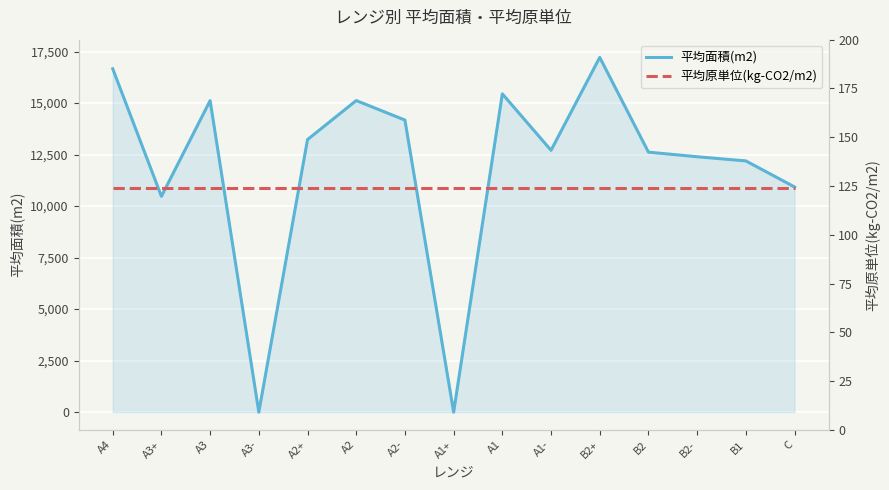

Reading right to left, list all the values displayed in this chart.

平均面積(m2): 10928.0	12191.0	12393.0	12616.0	17214.0	12705.0	15446.0	0.0	14173.0	15120.0	13227.0	0.0	15116.0	10472.0	16663.0
平均原単位(kg-CO2/m2): 124.1	124.1	124.1	124.1	124.1	124.1	124.1	124.1	124.1	124.1	124.1	124.1	124.1	124.1	124.1